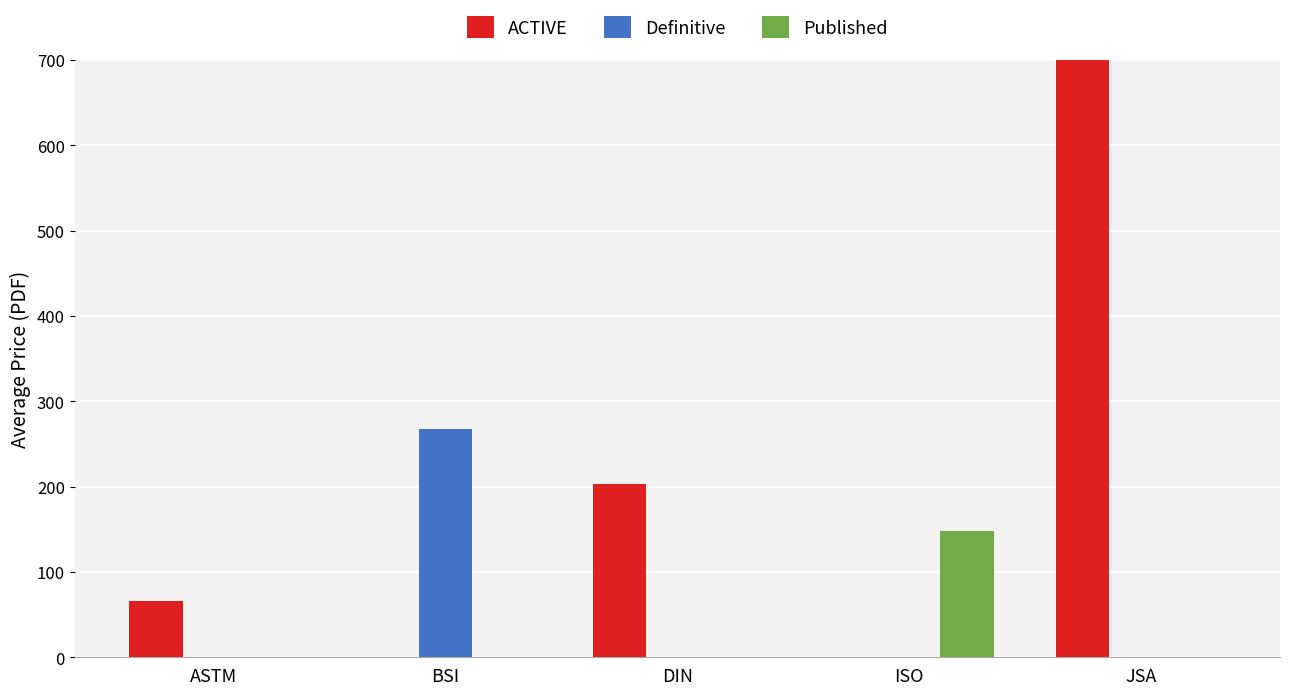

Reading right to left, list all the values displayed in this chart.

ACTIVE: 11300.0	0.0	202.7	0.0	65.4
Definitive: 0.0	0.0	0.0	267.7	0.0
Published: 0.0	148.0	0.0	0.0	0.0